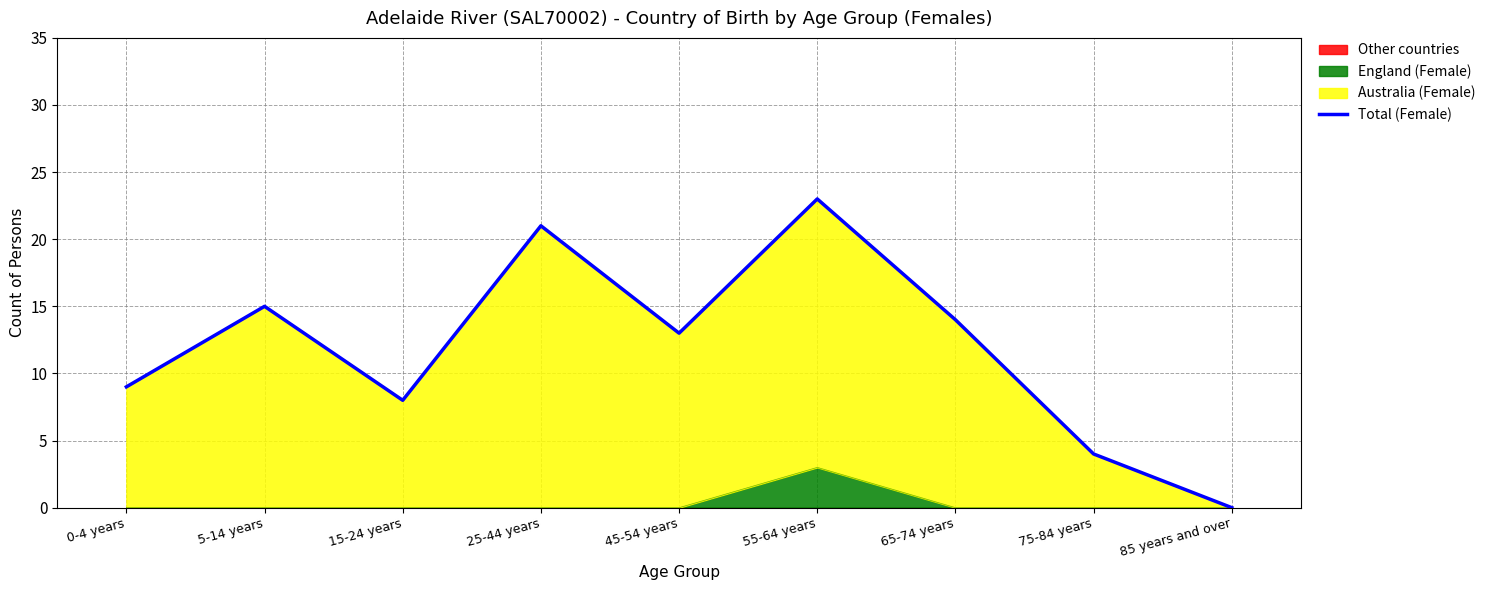

Which category has the lowest value across all series?

85 years and over